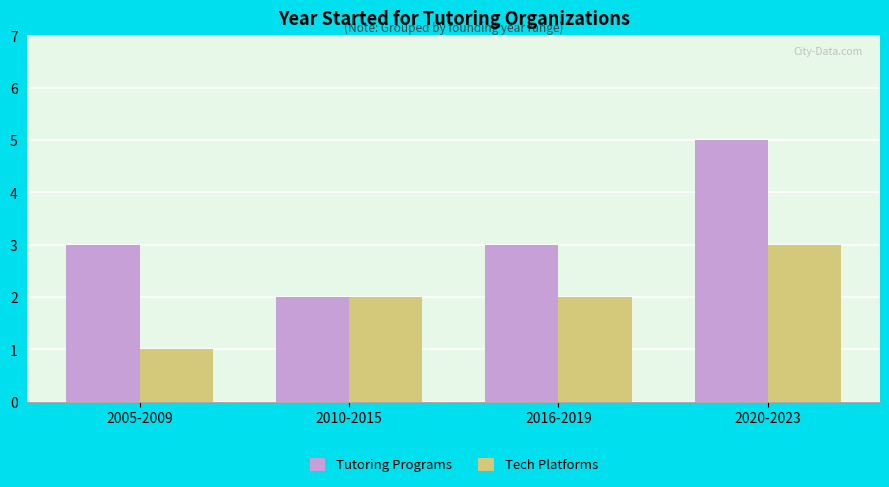

What is the difference between the Tech Platforms values at 2010-2015 and 2005-2009?

1